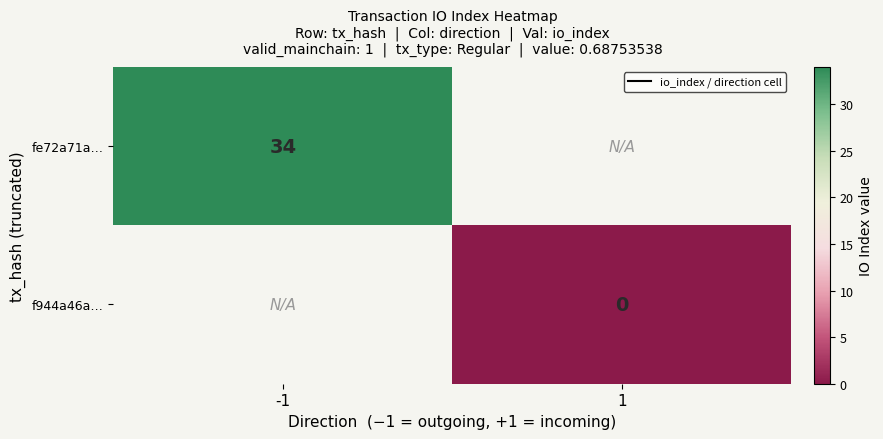

True or false: fe72a71a… has a value of 57.0 at -1.

False